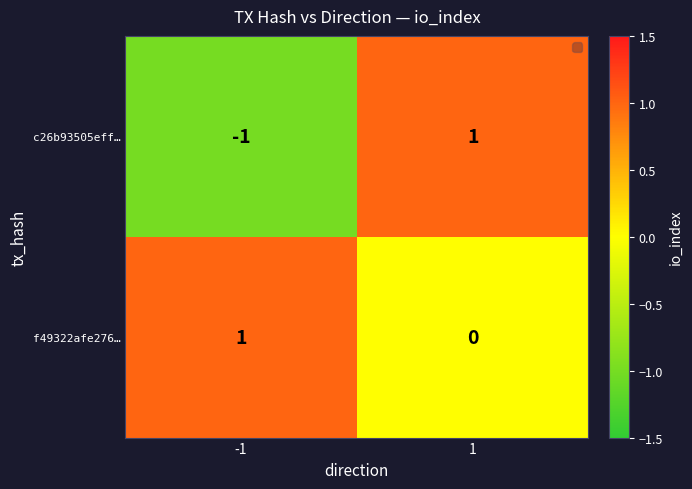

The value of c26b93505eff… at -1 is 0. True or false?

False